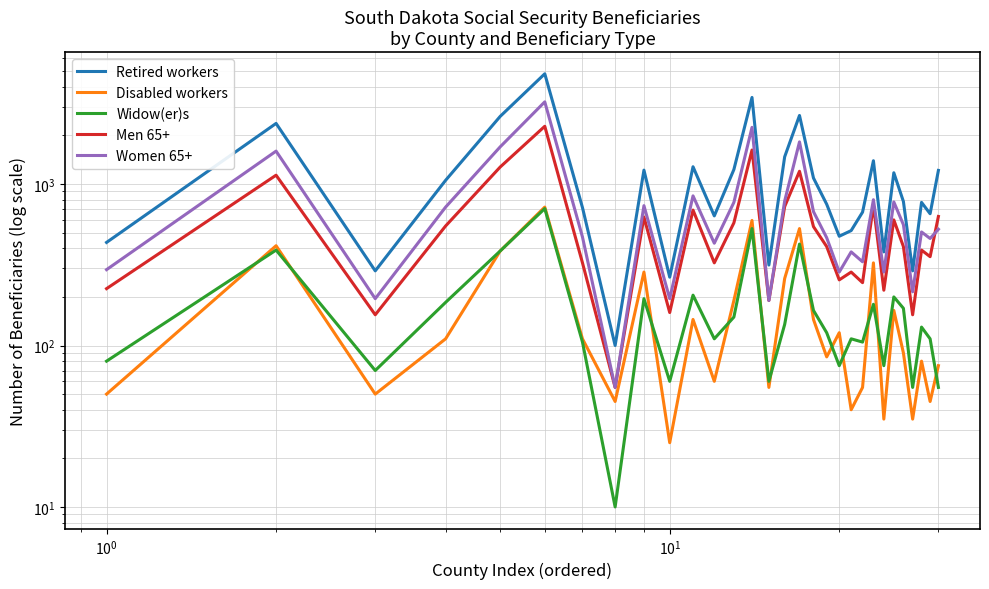

At $\mathdefault{10^{0}}$, list the series in order from largest to smallest.

Retired workers, Women 65+, Men 65+, Widow(er)s, Disabled workers